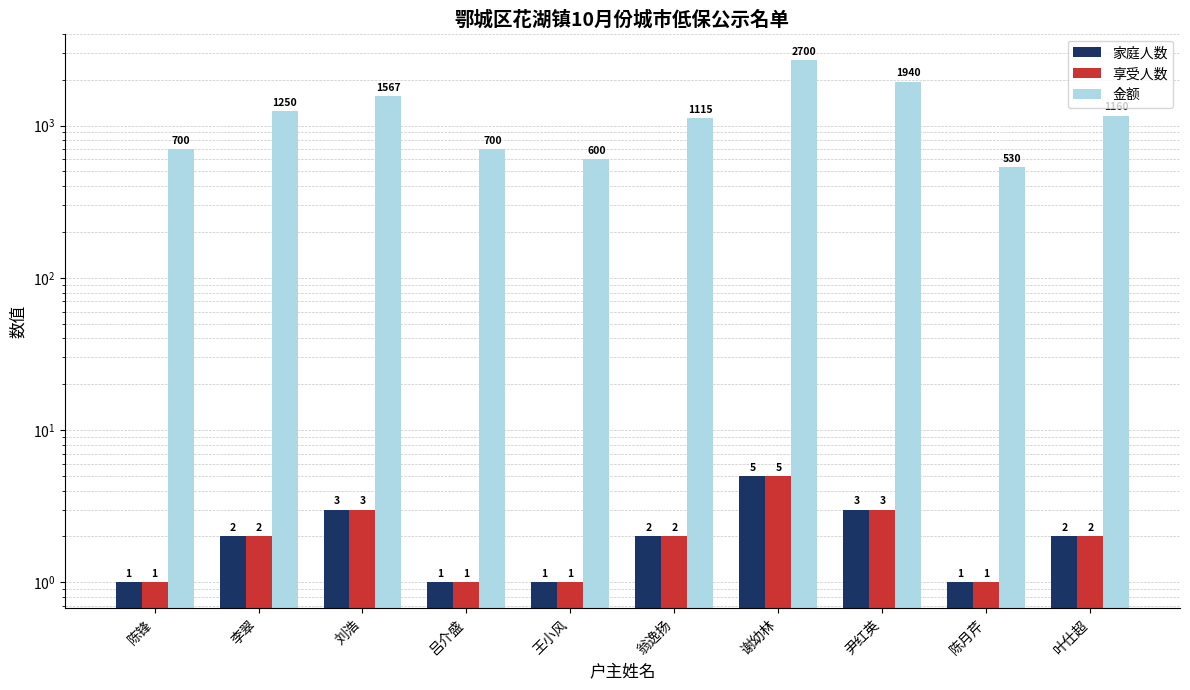

List the labels in order of 金额 value, largest first.

谢幼林, 尹红英, 刘浩, 李翠, 叶仕超, 翁逸扬, 陈锋, 吕介盛, 王小风, 陈月芹